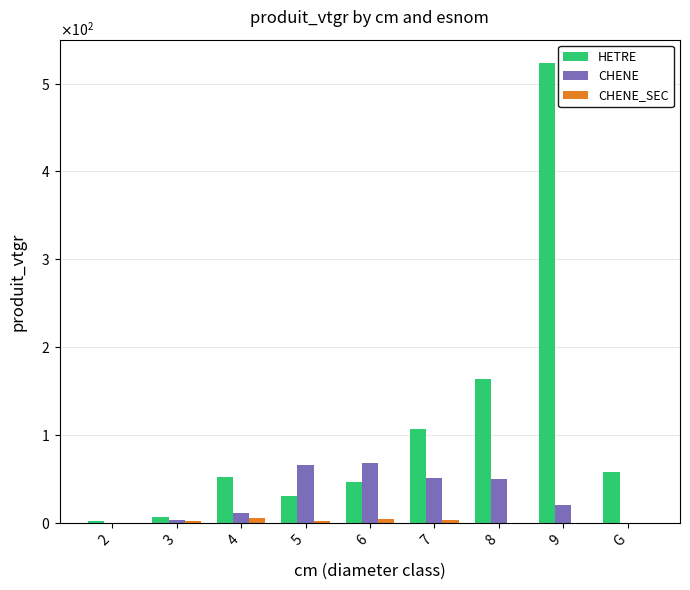

What is the sum of the CHENE_SEC values at 7 and 6?

7.5